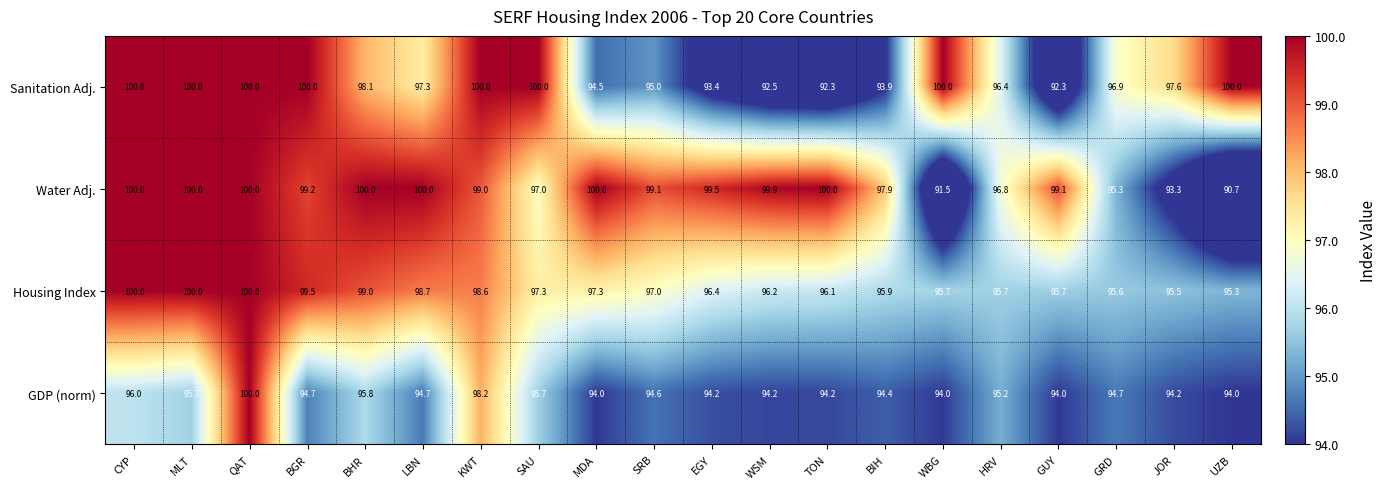

Which series has the largest range (max minus min)?

Water Adj.